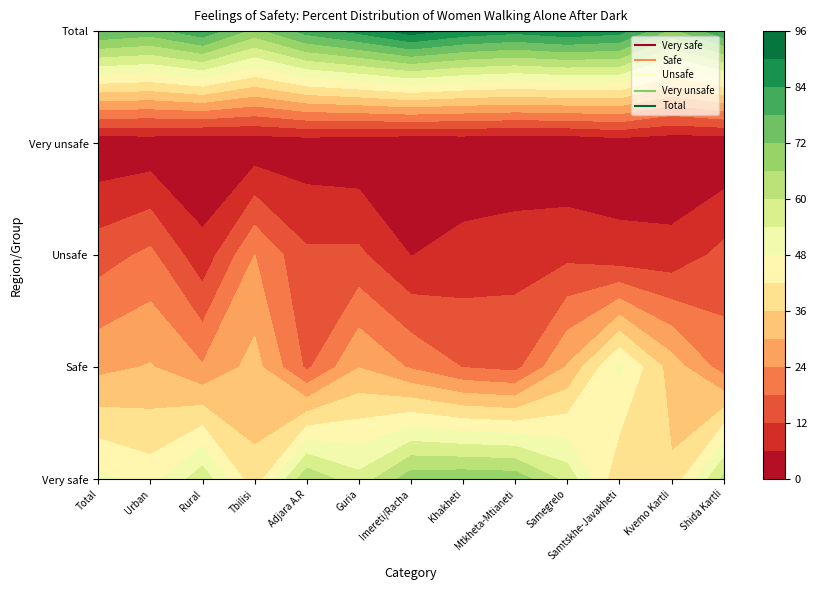

Is it true that Very unsafe equals 0.2 at Rural?

True